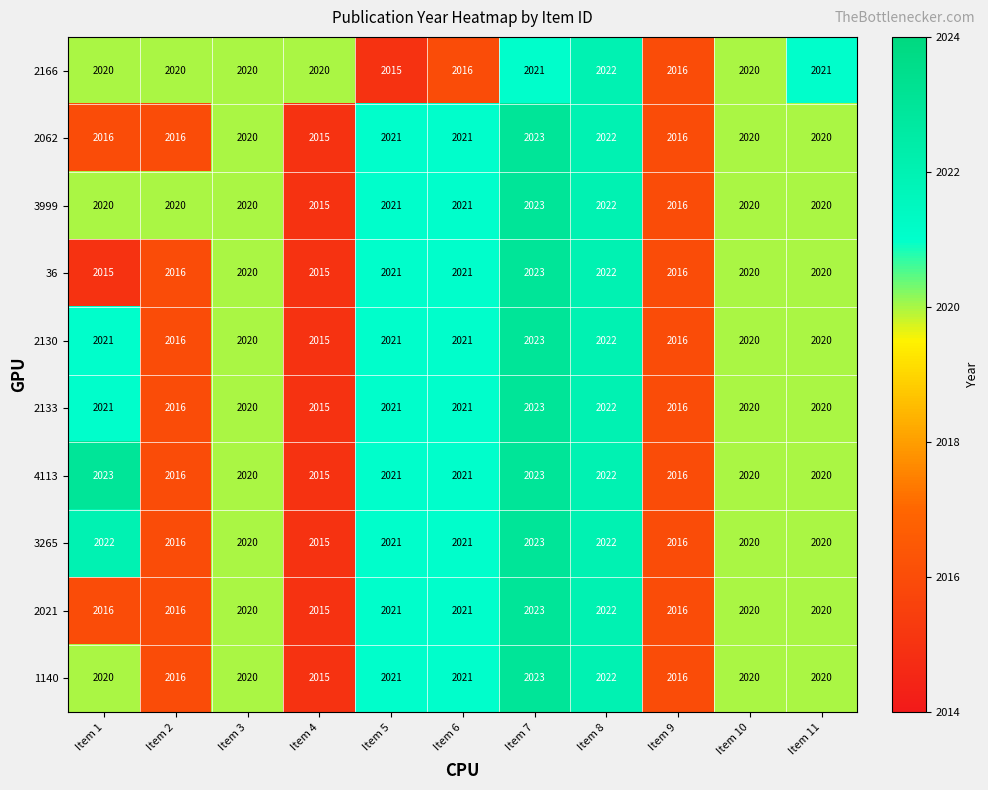

Between Item 5 and Item 6, which series saw the biggest shift?

2166